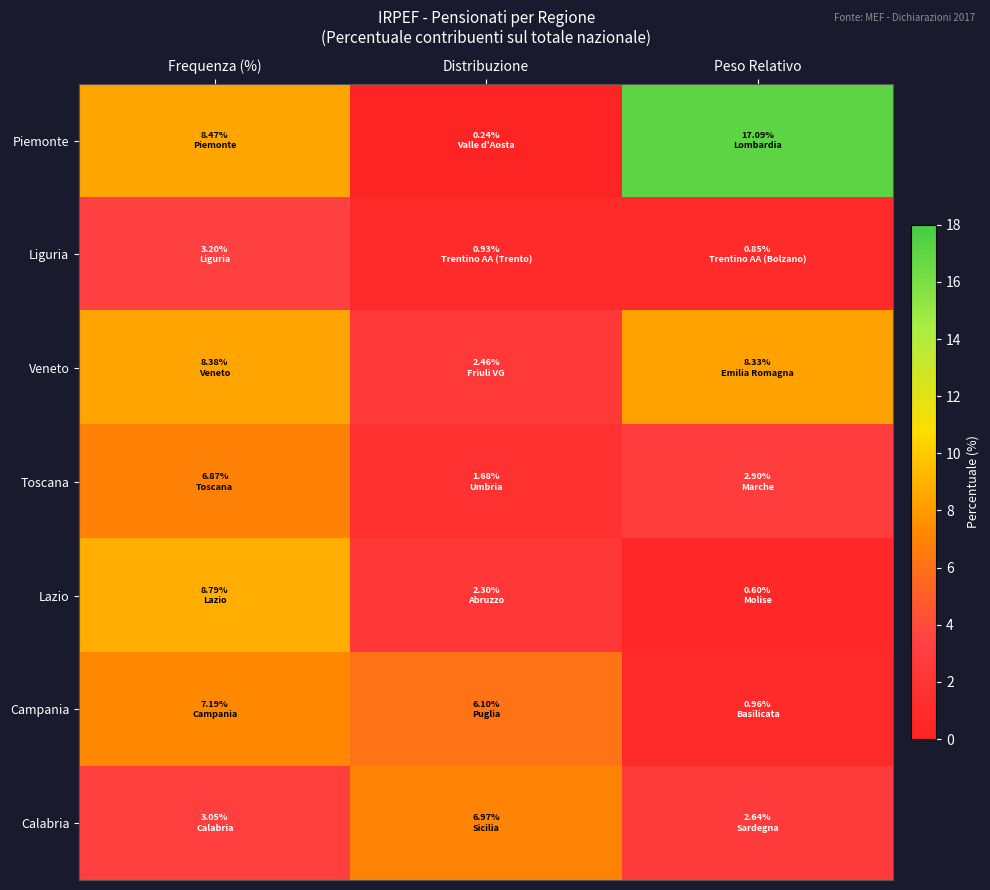

What is the total value across all series at Frequenza (%)?

46.0